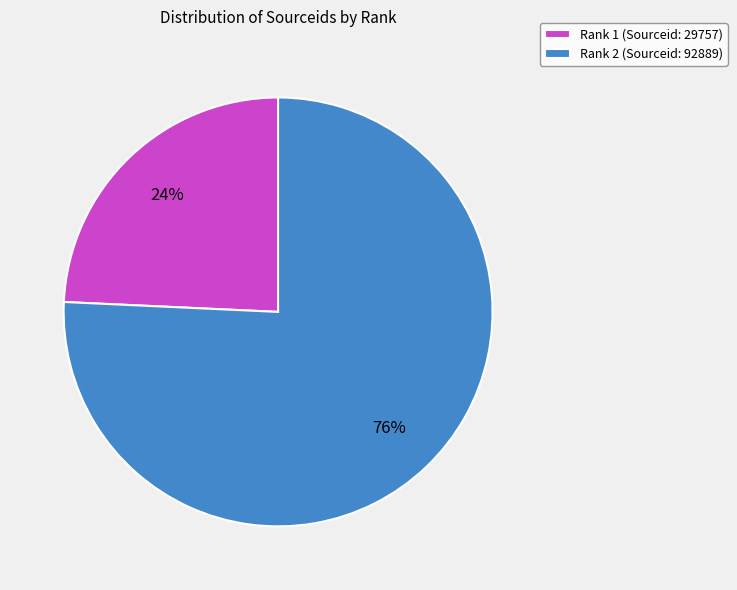

To the nearest percent, what is the average slice percentage?

50%